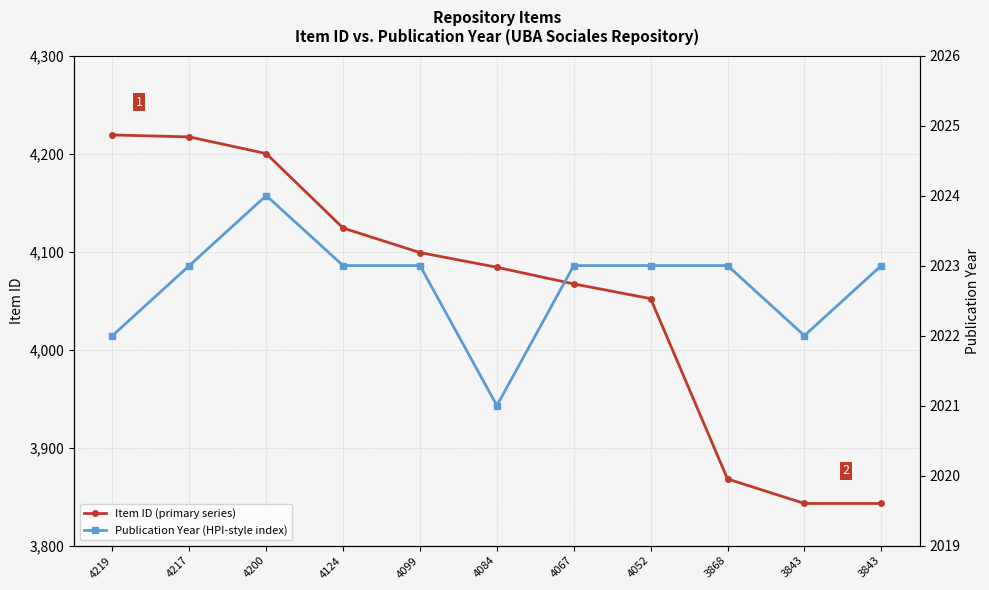

True or false: Item ID (primary series) has more than 2 interior local peaks.

False